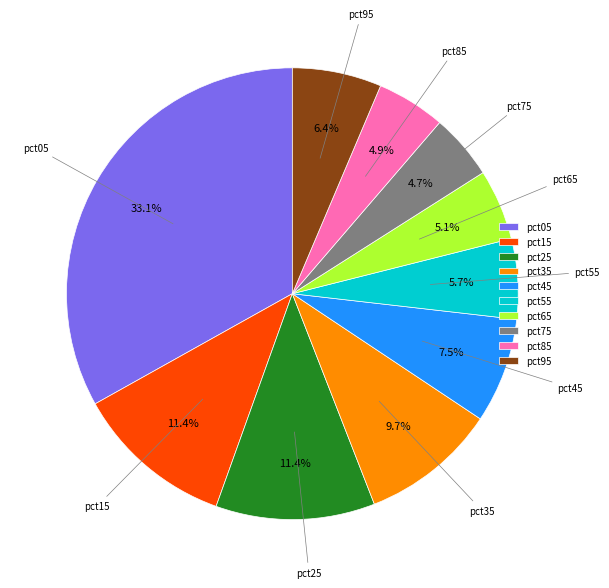

Is there any slice that represents more than half of the pie?

No